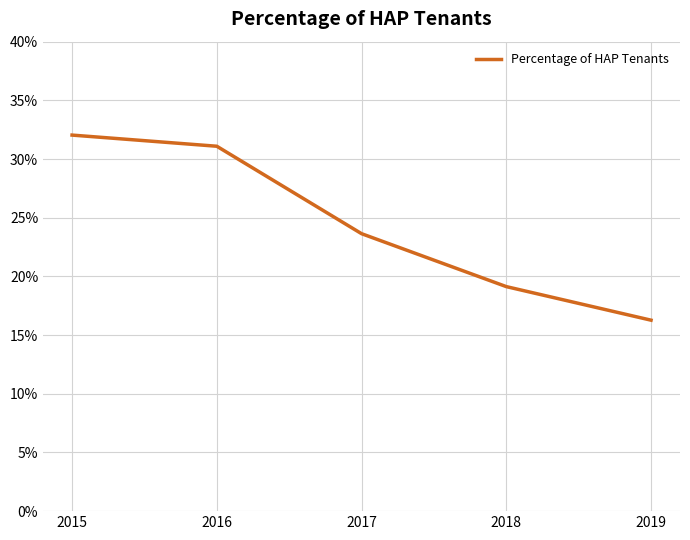

Which category has the highest value across all series?

2015